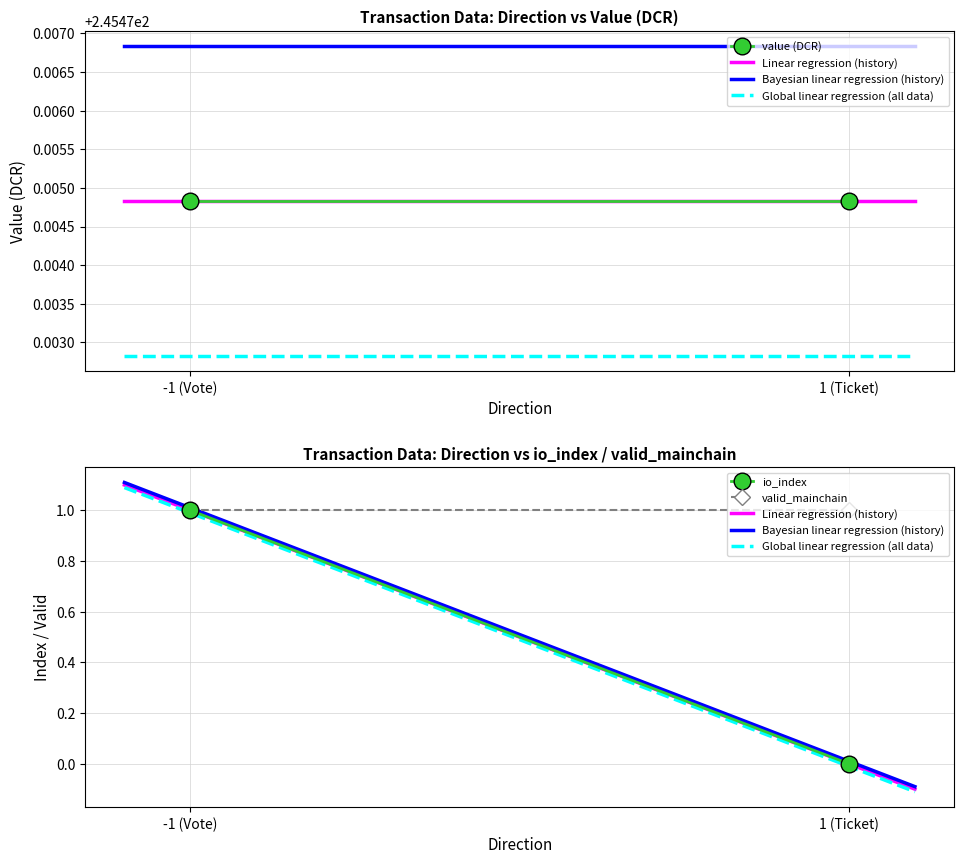

True or false: value has a value of 245.5 at 4.

True